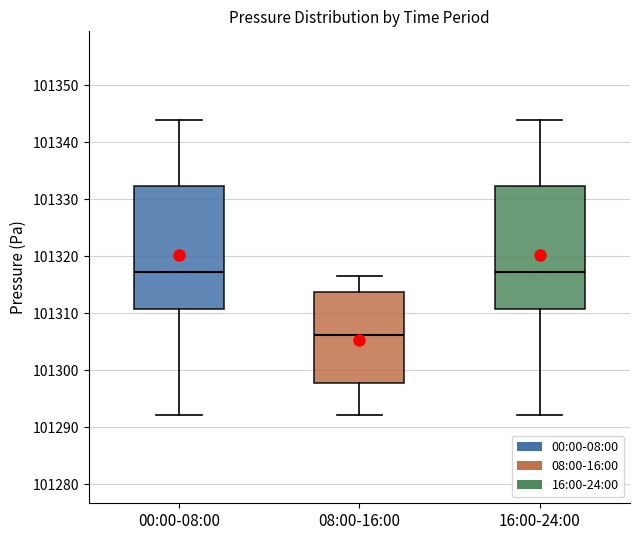

Where does the lower whisker of the box for 08:00-16:00 end on the y-axis? The values are not printed on the chart, so give them approximately, as read against the axis.

101292